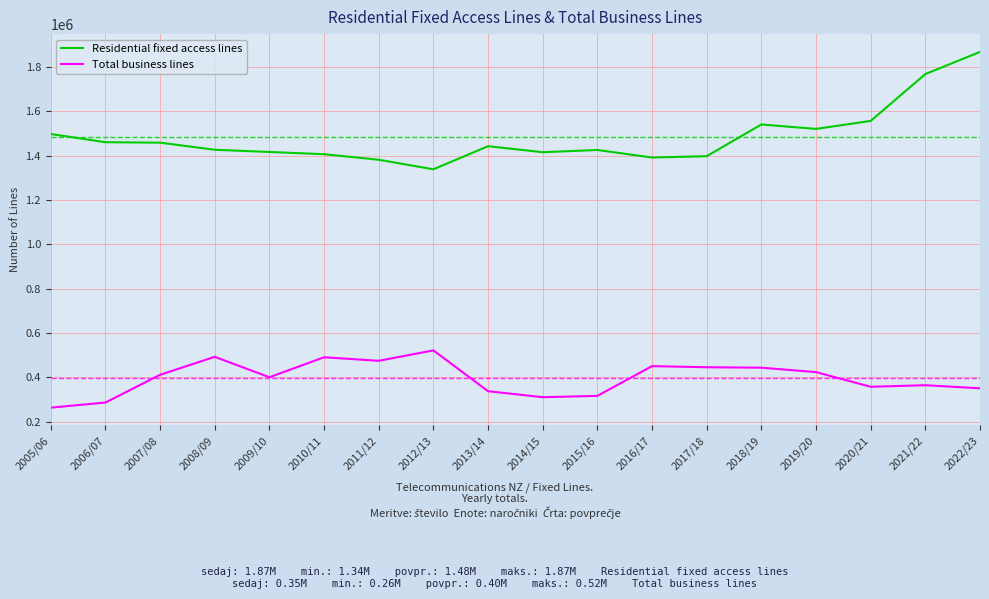

True or false: Total business lines and Residential fixed access lines intersect in this chart.

False